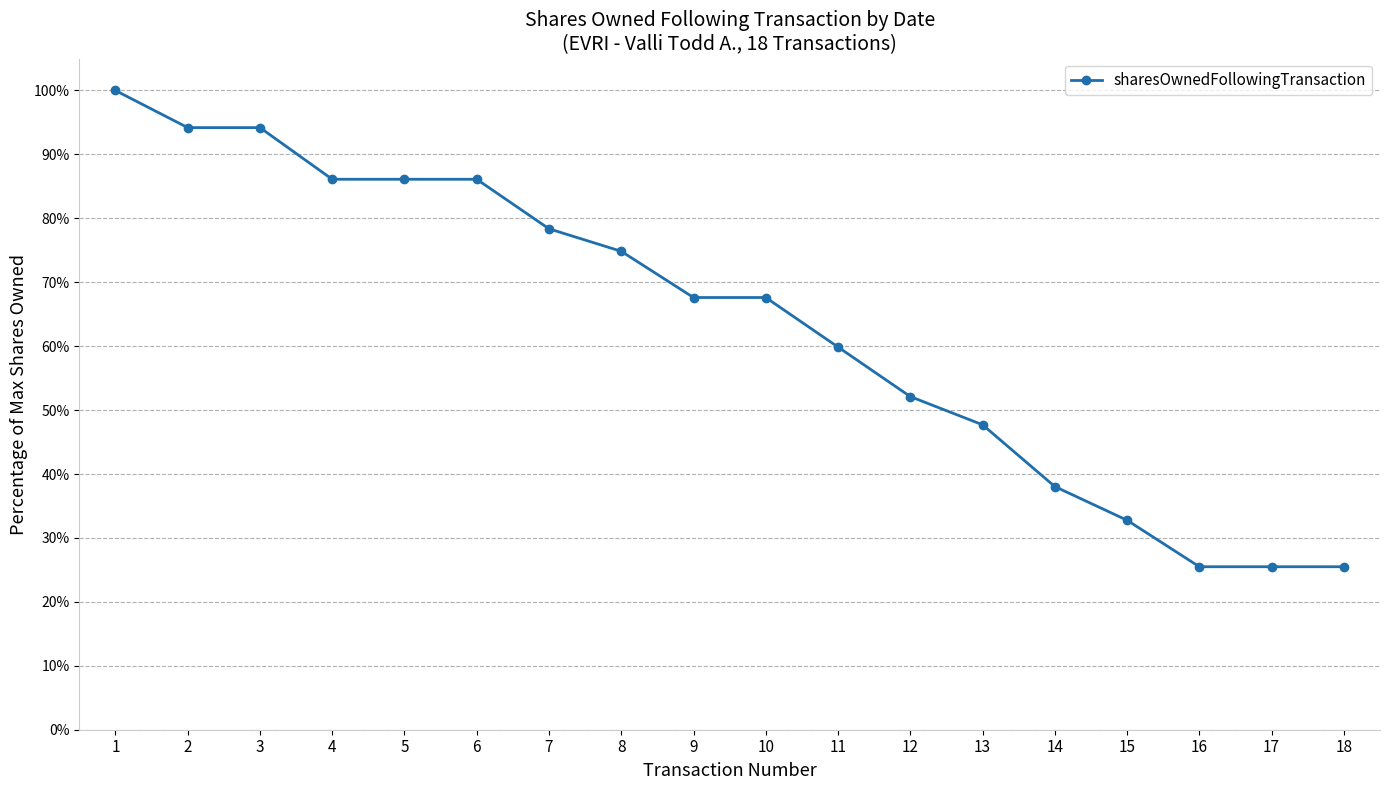

What is the approximate value at 3?

0.9